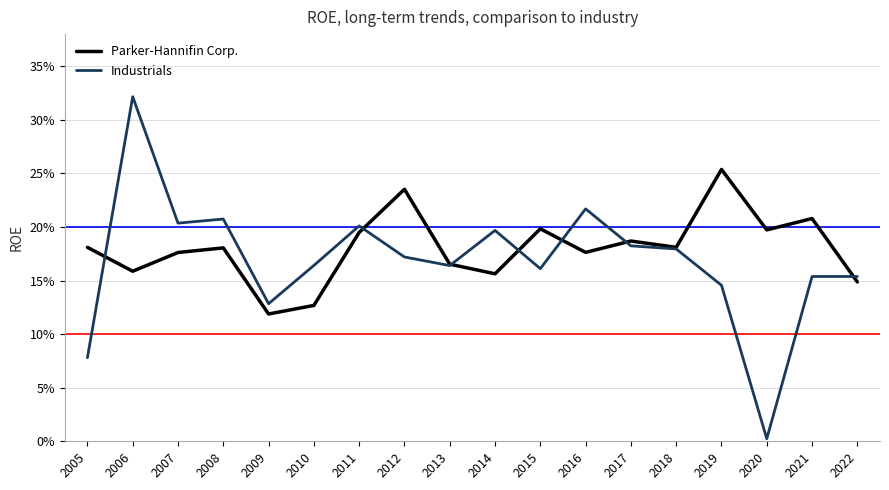

What is the average value of the Parker-Hannifin Corp. series?

0.2